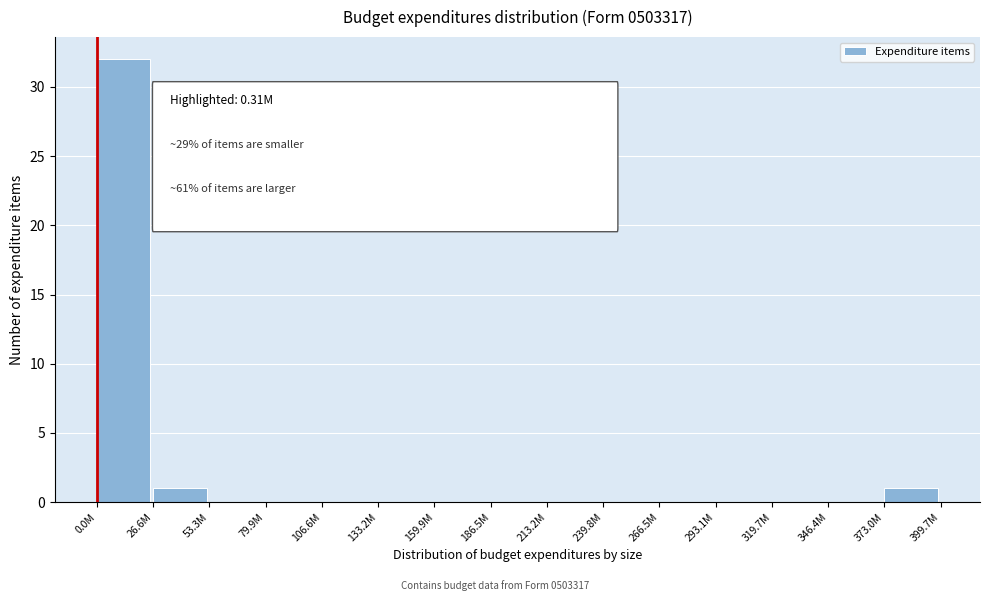

Reading left to right, what are all the values shown in this chart?

0.0M=32	26.6M=1	53.3M=0	79.9M=0	106.6M=0	133.2M=0	159.9M=0	186.5M=0	213.2M=0	239.8M=0	266.5M=0	293.1M=0	319.7M=0	346.4M=0	373.0M=1